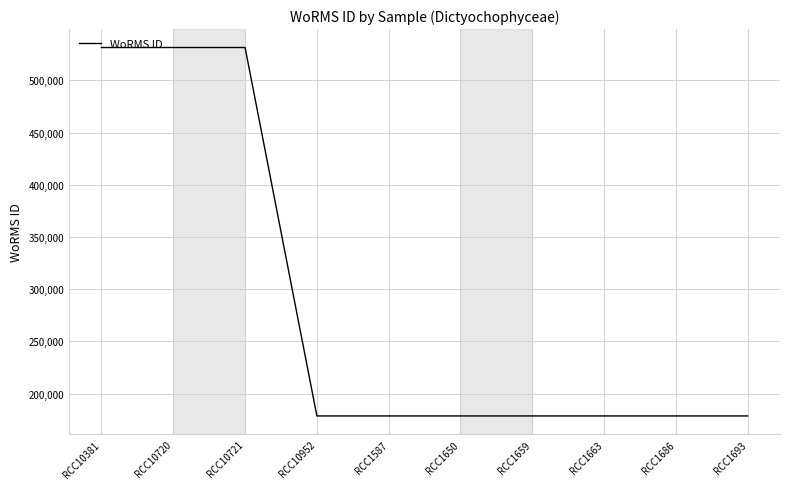

The value at RCC1686 is 262744. True or false?

False